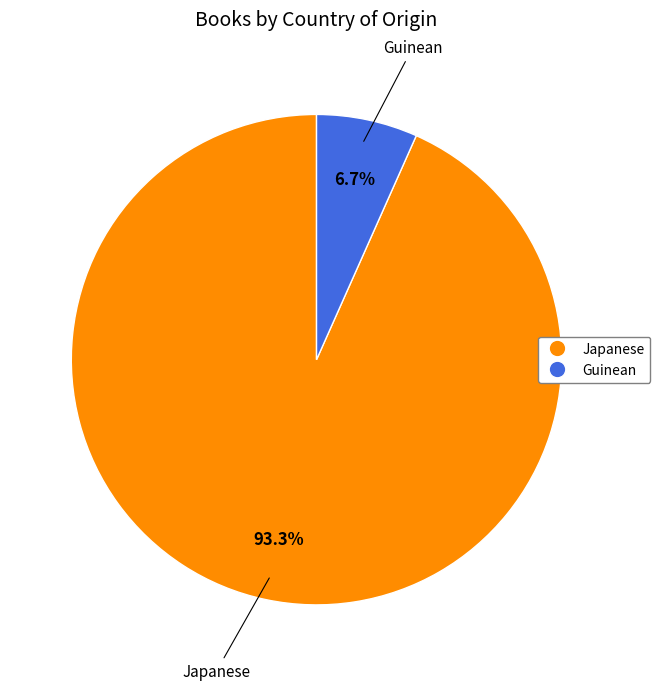

The Guinean slice represents 7% of the pie. True or false?

True